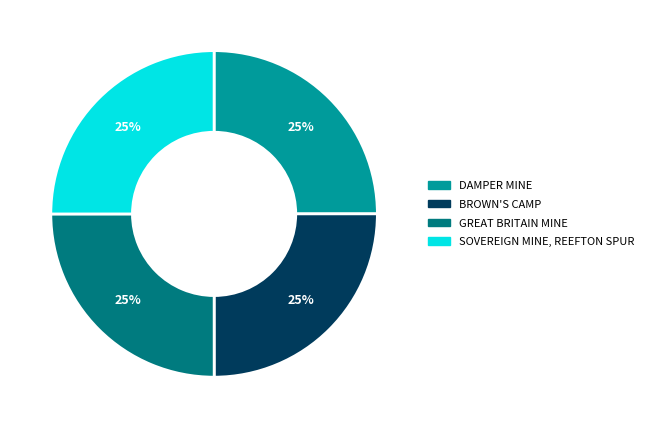

To the nearest percent, what portion does DAMPER MINE represent?

25%